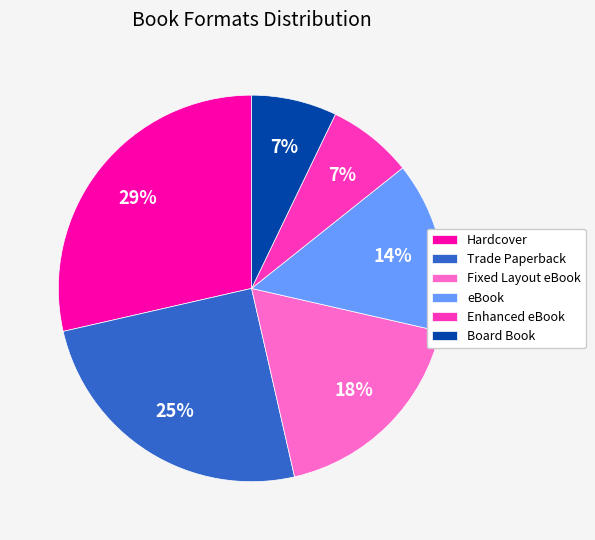

Do Hardcover and Fixed Layout eBook together represent more than half of the pie?

No